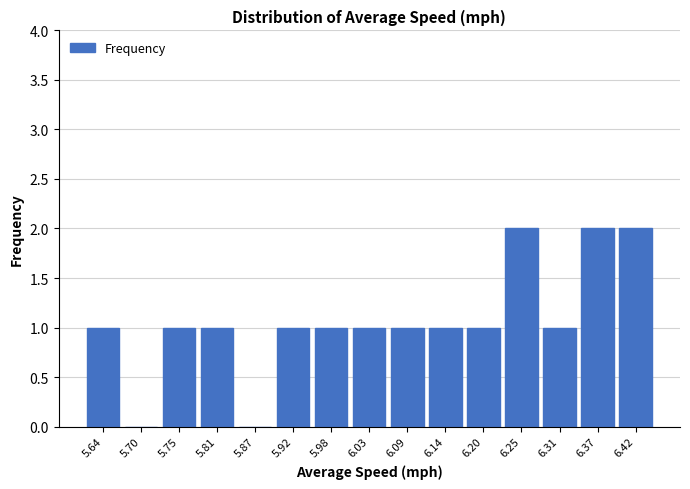

Reading right to left, transcribe all the data shown in this chart.

6.42=2	6.37=2	6.31=1	6.25=2	6.20=1	6.14=1	6.09=1	6.03=1	5.98=1	5.92=1	5.87=0	5.81=1	5.75=1	5.70=0	5.64=1